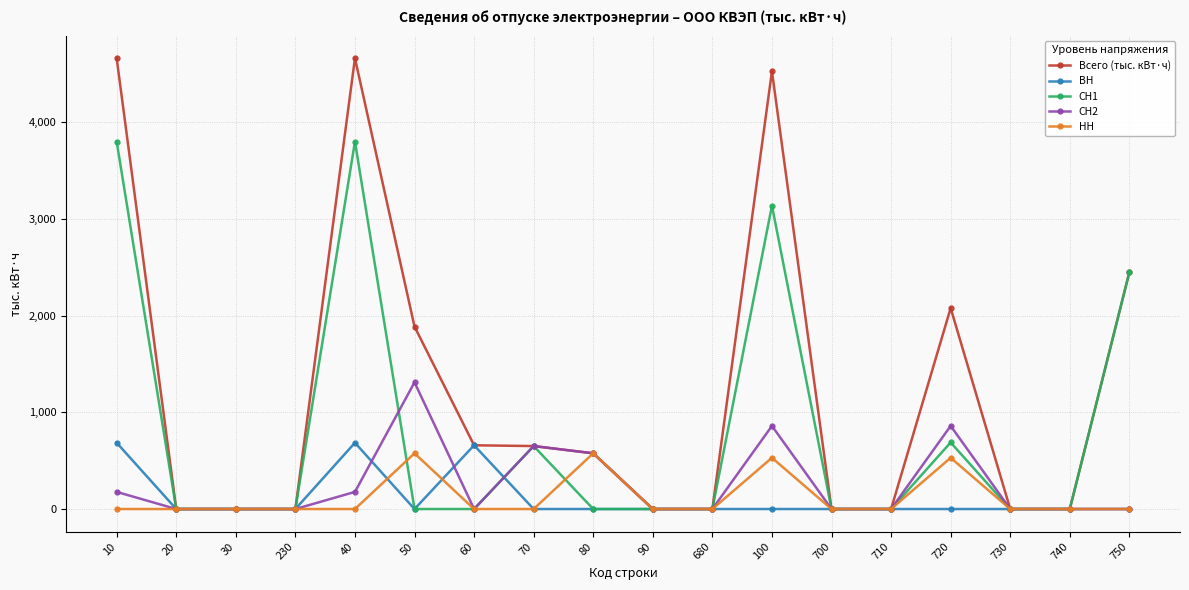

At which label is Всего (тыс. кВт·ч) closest to 2331?

750